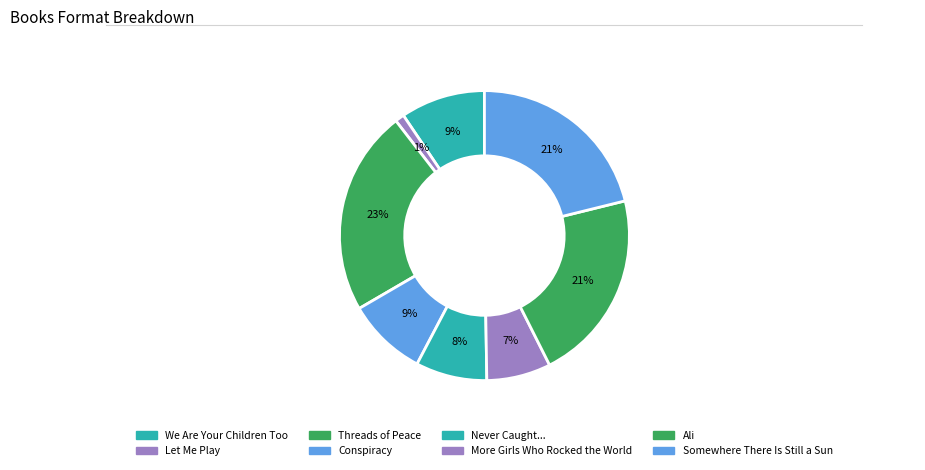

Count the number of slices in the pie.

8